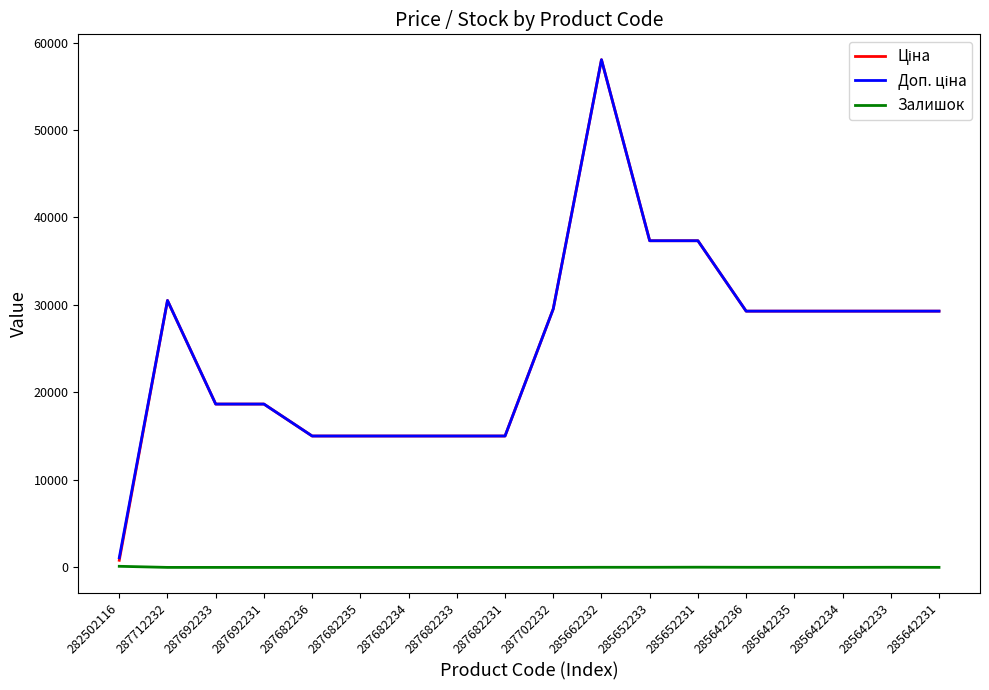

What is the maximum value shown in the chart?

58037.0